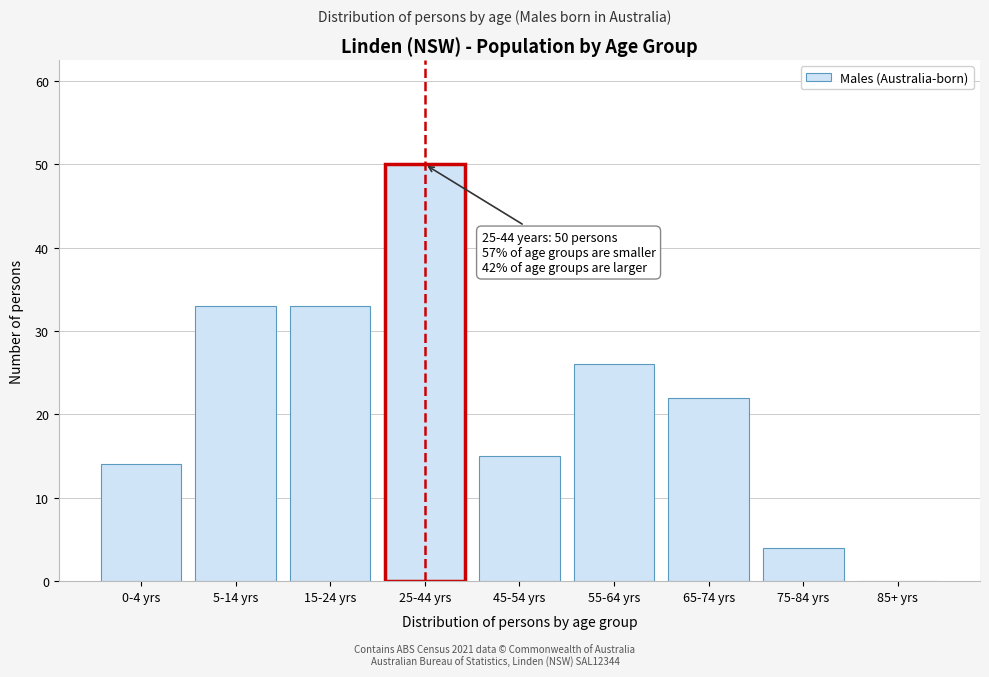

Reading right to left, transcribe all the data shown in this chart.

85+ yrs=0	75-84 yrs=4	65-74 yrs=22	55-64 yrs=26	45-54 yrs=15	25-44 yrs=50	15-24 yrs=33	5-14 yrs=33	0-4 yrs=14